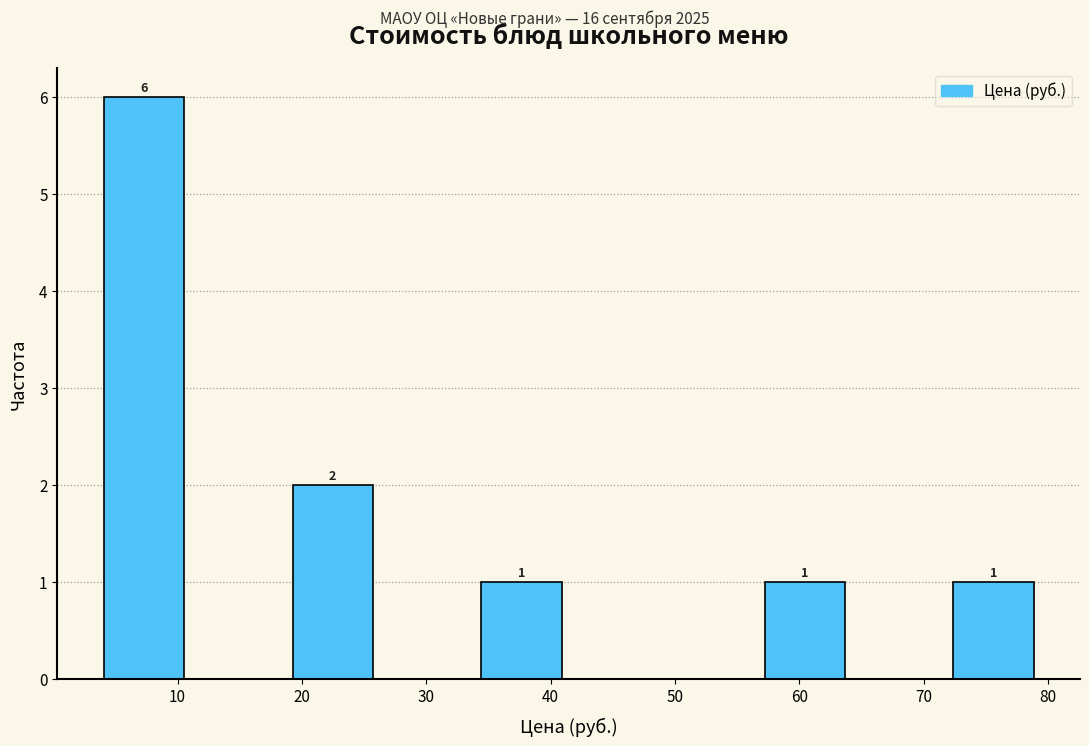

Over which range of the x-axis is the bar tallest?

4 to 11